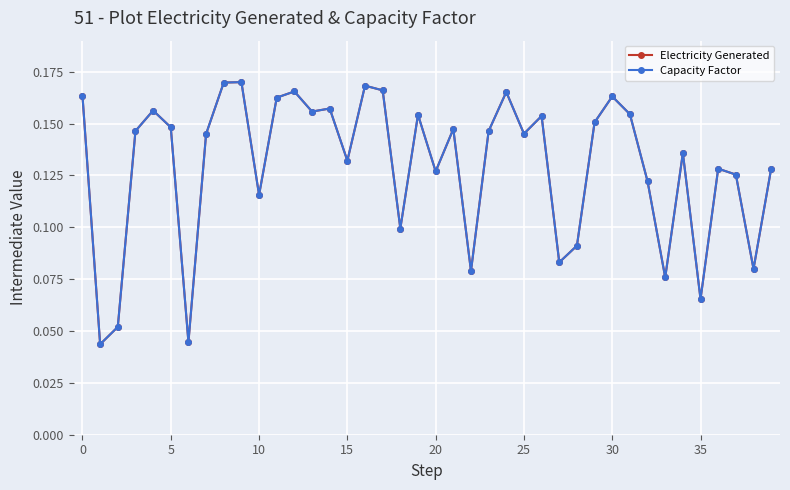

Is this an area chart (filled region under the line)?

No